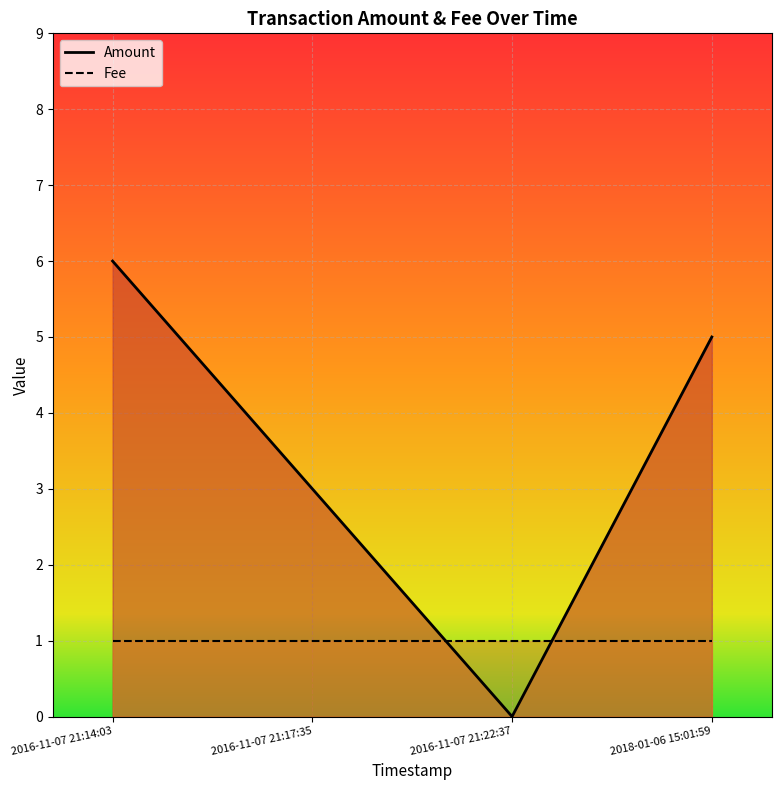

What is the difference between the maximum and minimum values?

6